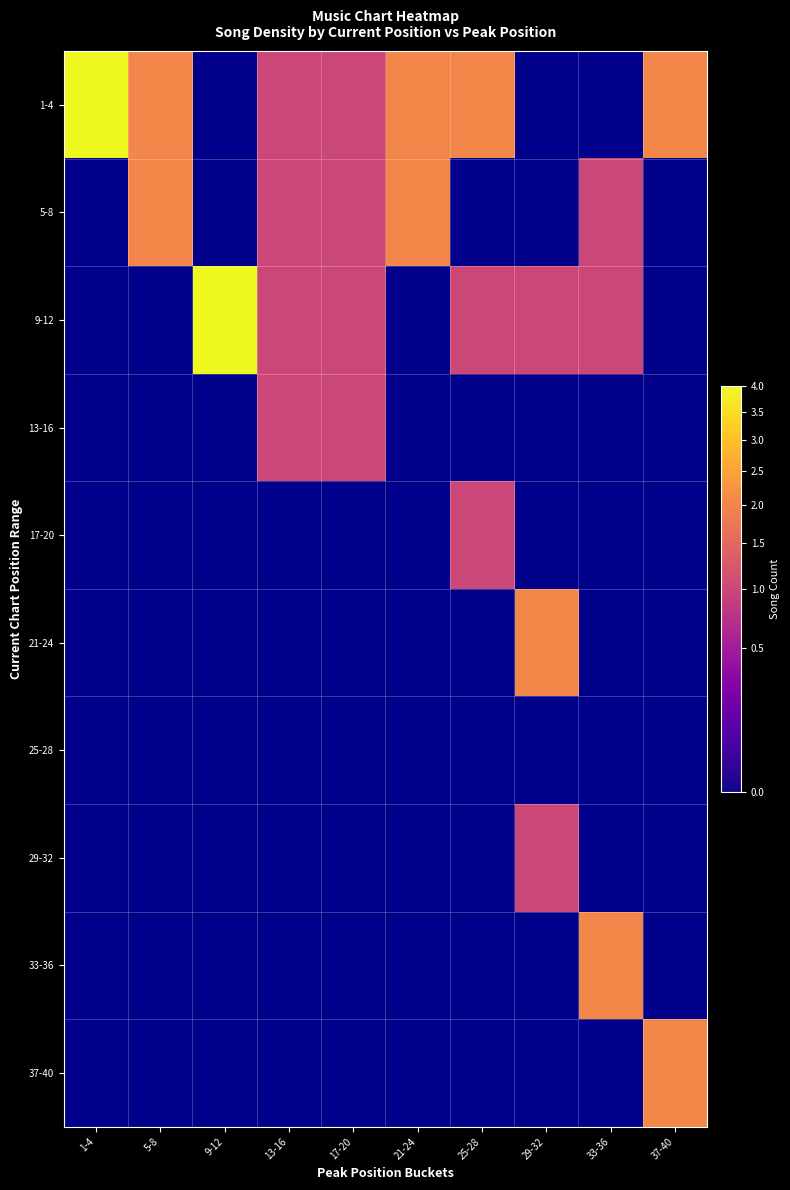

Which has a higher value, 17-20 or 5-8?

5-8